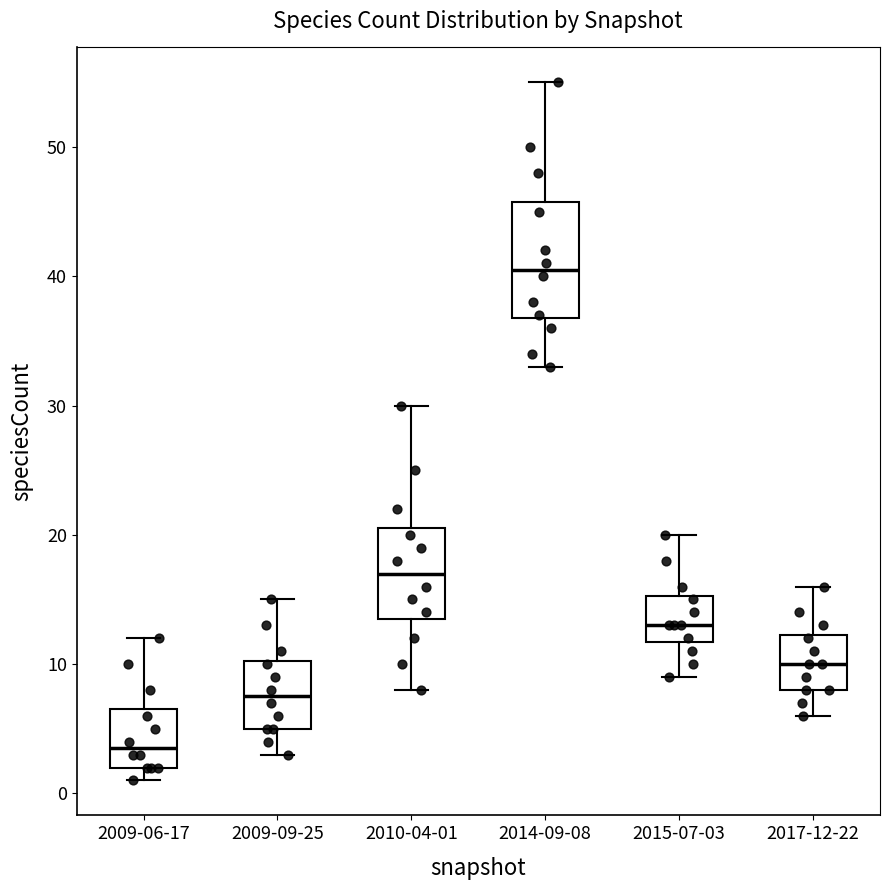

Reading left to right, transcribe this box plot: for each box, give where its median line is, the range the box spans, and where its two whiskers end, as read against the y-axis. The values are not printed on the chart, so give them approximately, as read against the axis.

2009-06-17: median 4, box 2 to 7, whiskers 1 to 12
2009-09-25: median 8, box 5 to 10, whiskers 3 to 15
2010-04-01: median 17, box 14 to 21, whiskers 8 to 30
2014-09-08: median 41, box 37 to 46, whiskers 33 to 55
2015-07-03: median 13, box 12 to 15, whiskers 9 to 20
2017-12-22: median 10, box 8 to 12, whiskers 6 to 16